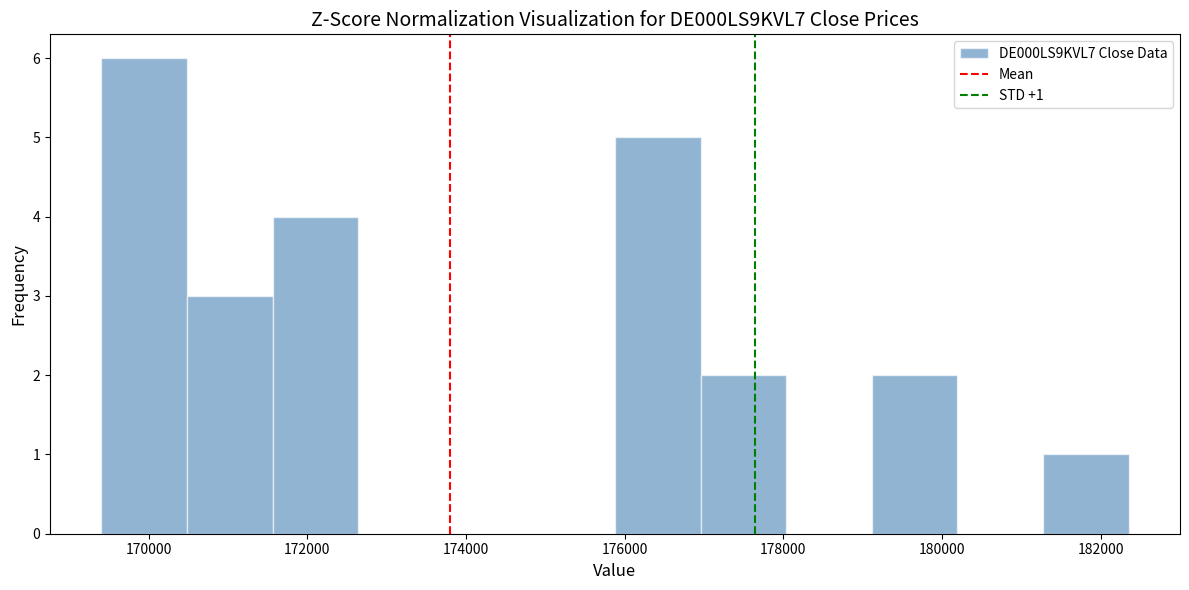

Over which range of the x-axis is the bar tallest?

169400 to 170400